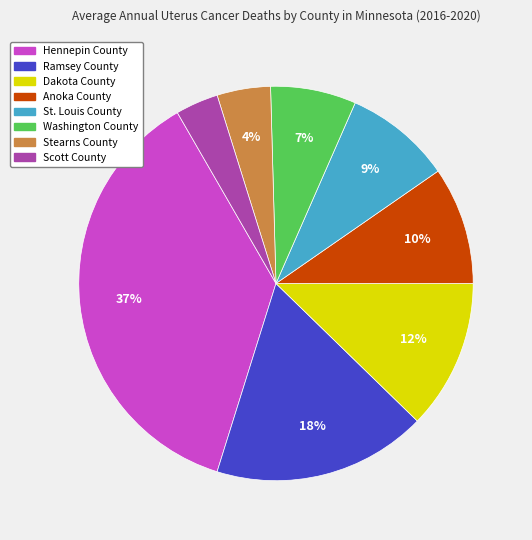

Which slice is the largest?

Hennepin County